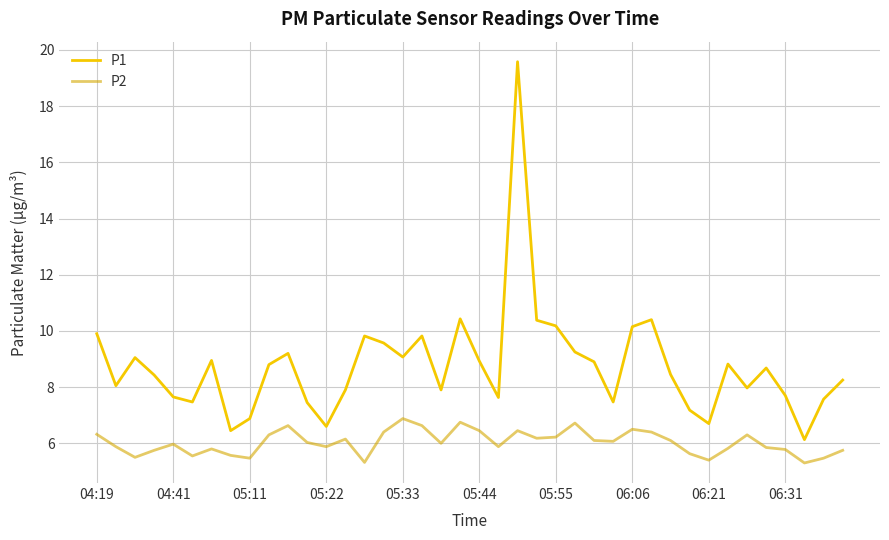

True or false: P2 and P1 intersect in this chart.

False